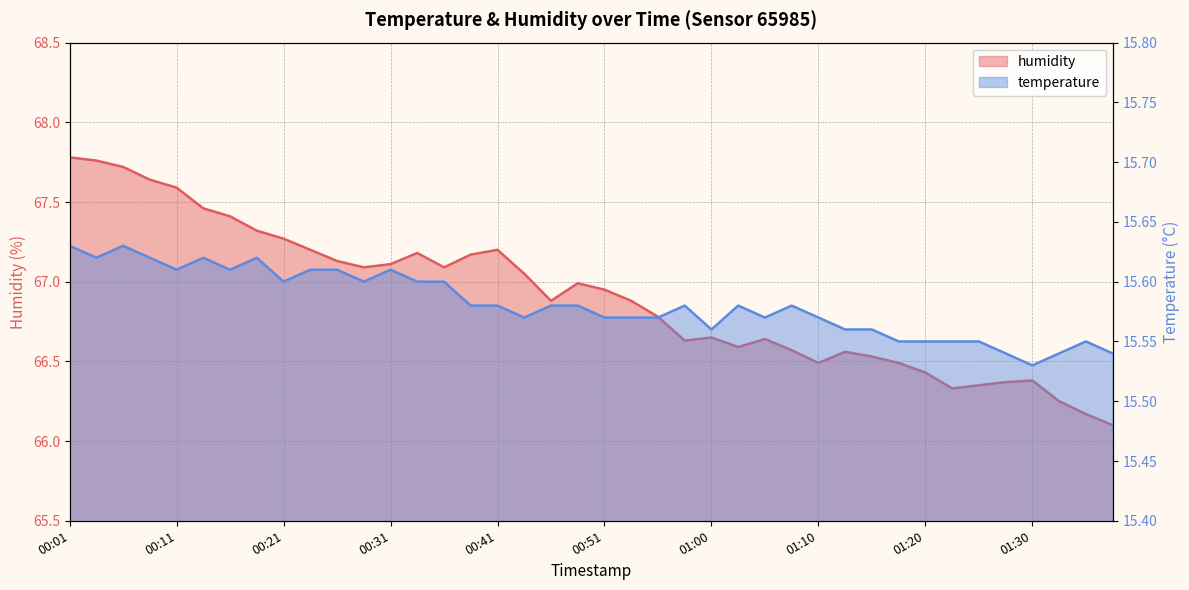

What is the sum of all humidity values?

2676.2